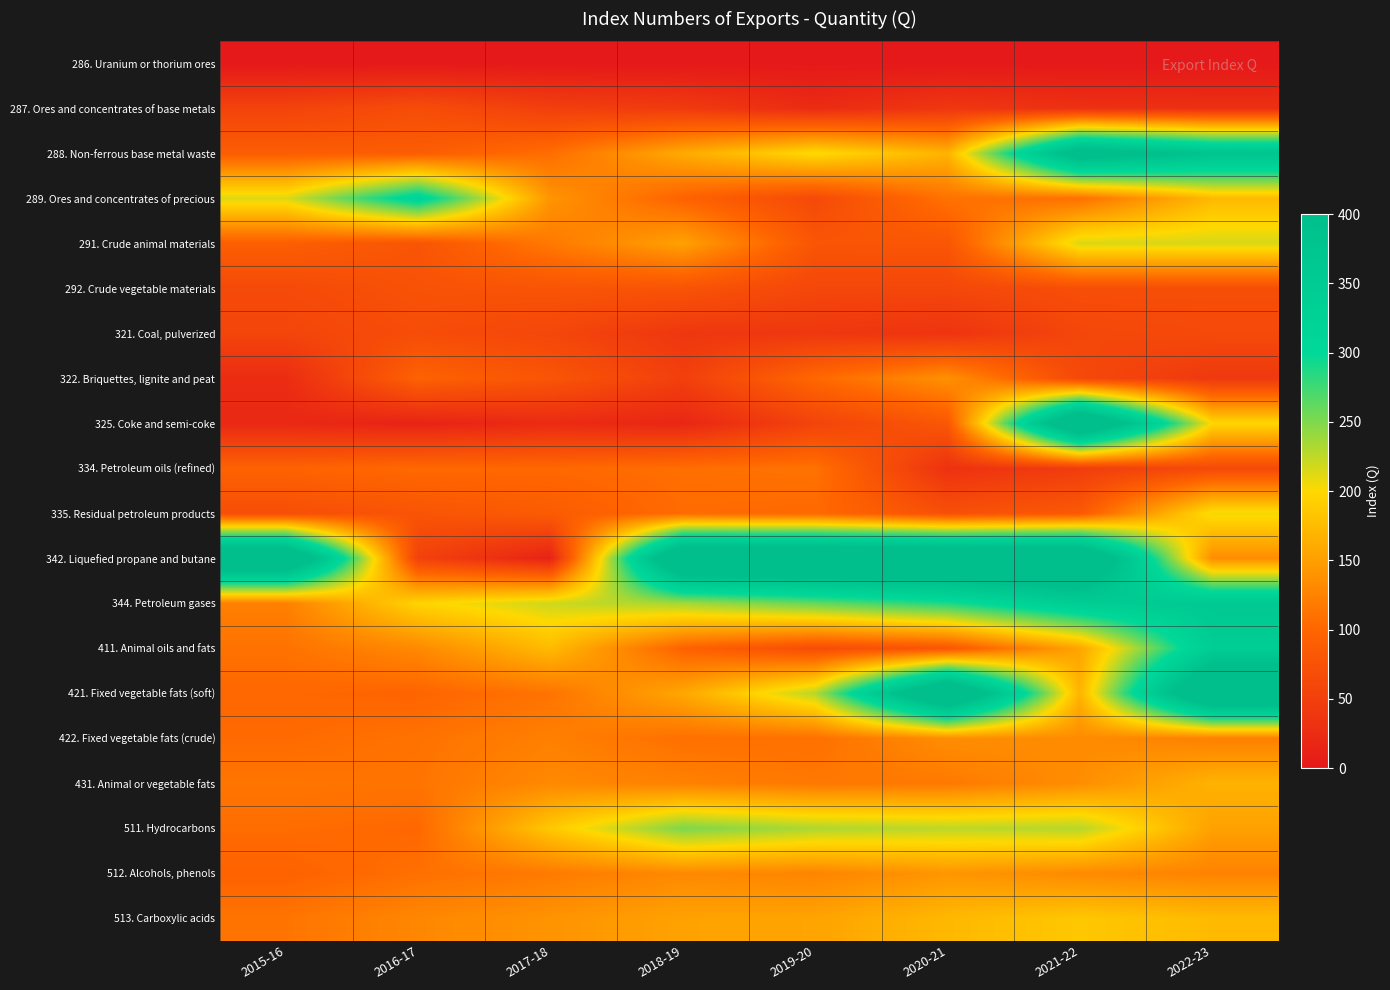

At how many categories does at least one series exceed 325?

6